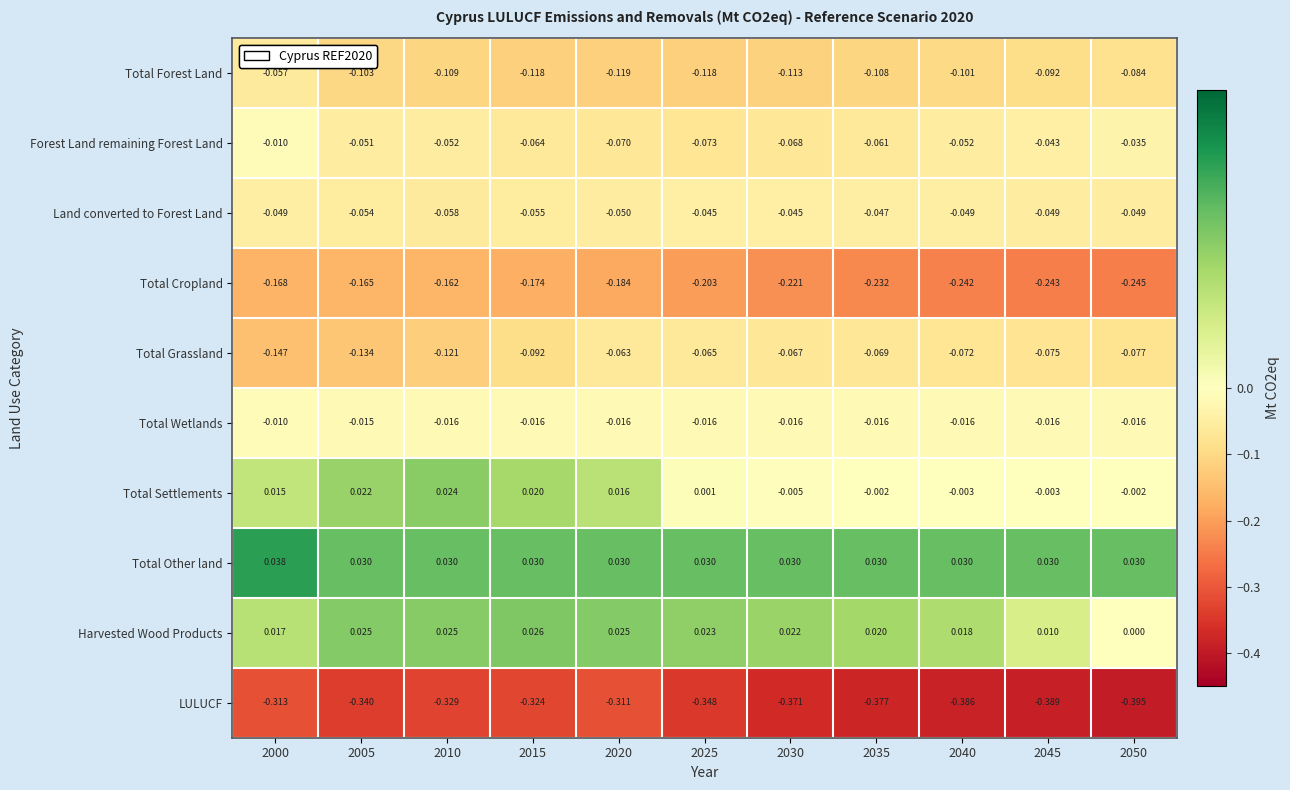

Which series changed the most between 2000 and 2015?

Total Forest Land